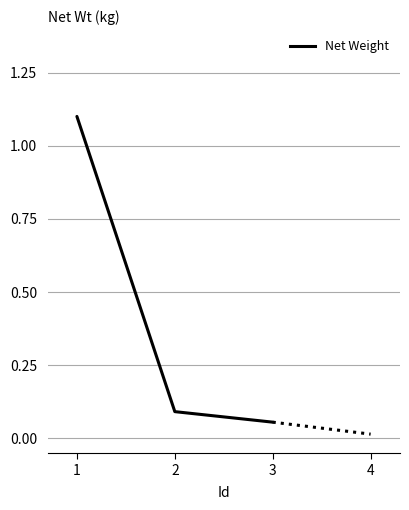

Is this an area chart (filled region under the line)?

No